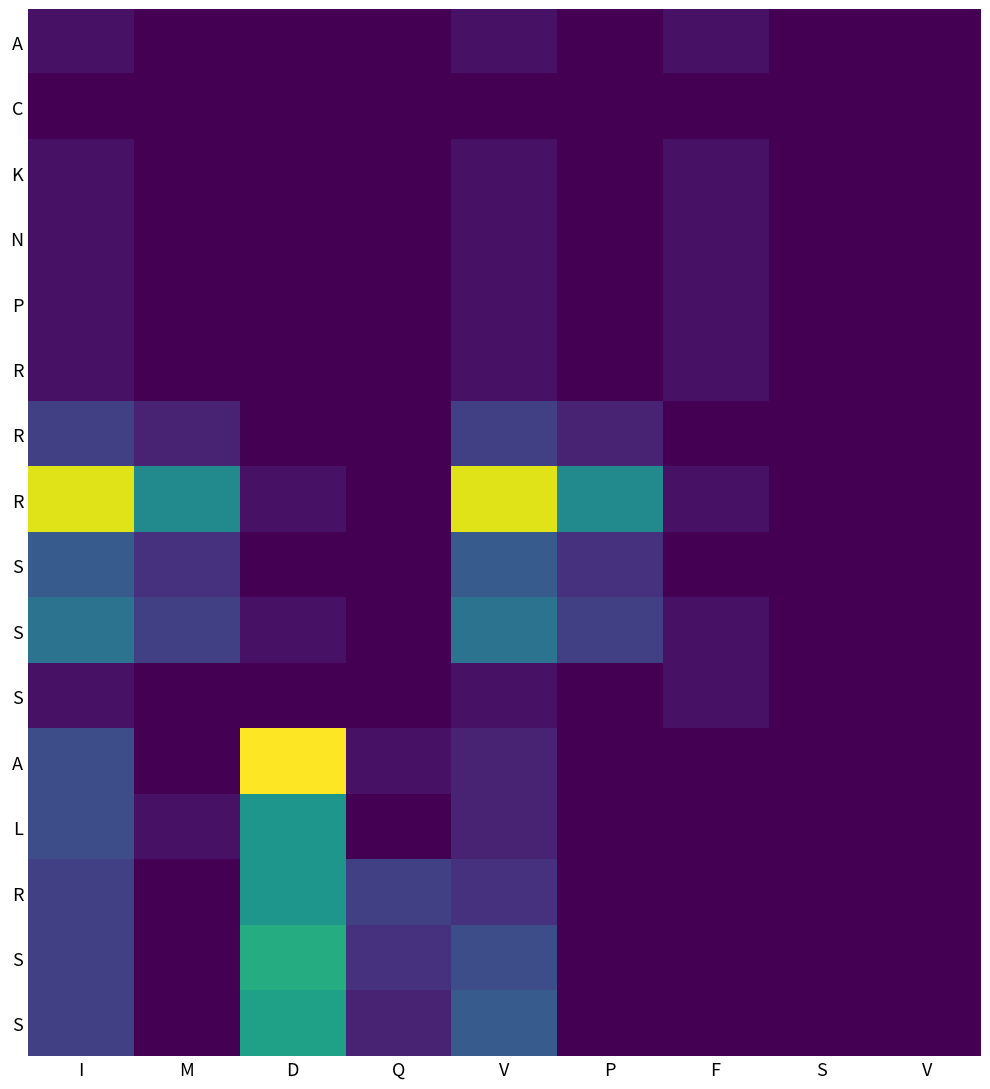

Which has a higher value, V or M?

V